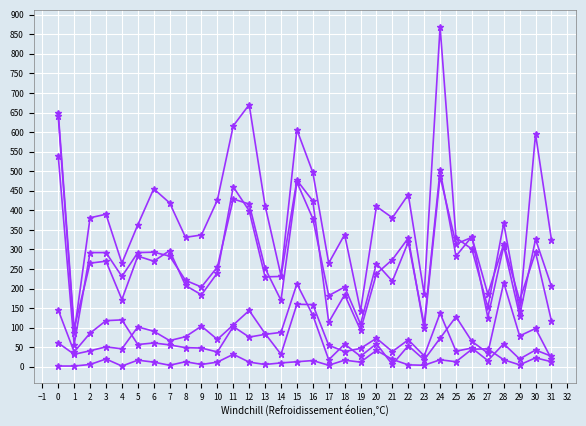

Count the number of data series in this chart.

6